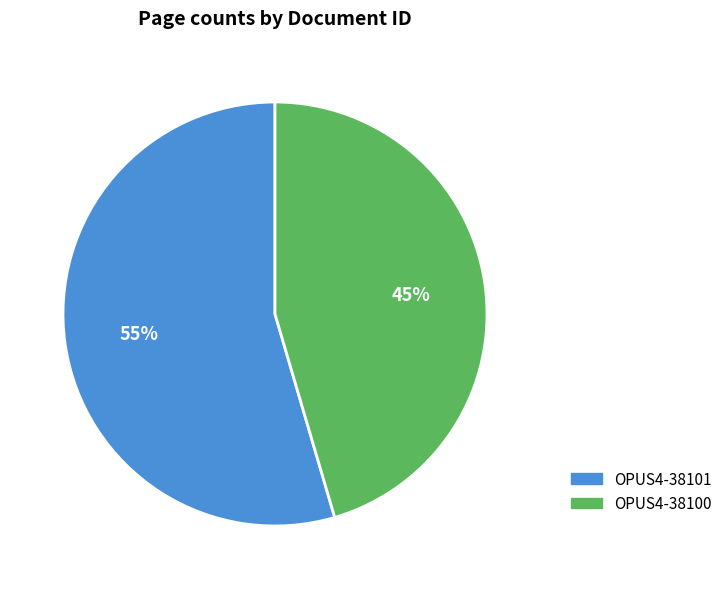

True or false: OPUS4-38100 accounts for 37% of the total.

False